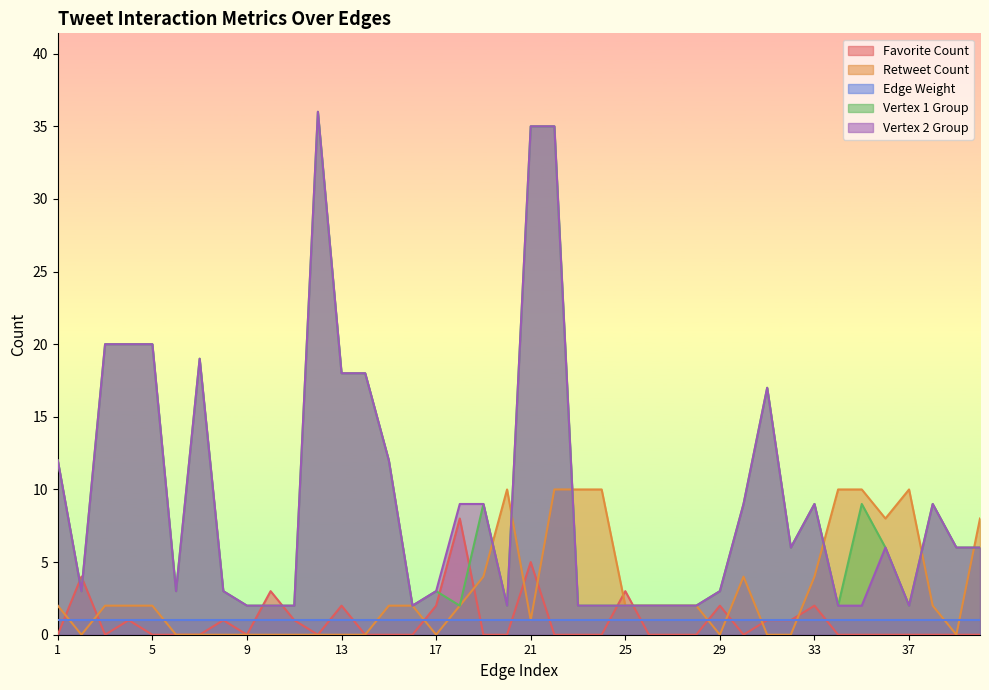

Which category has the lowest value in the Favorite Count series?

1